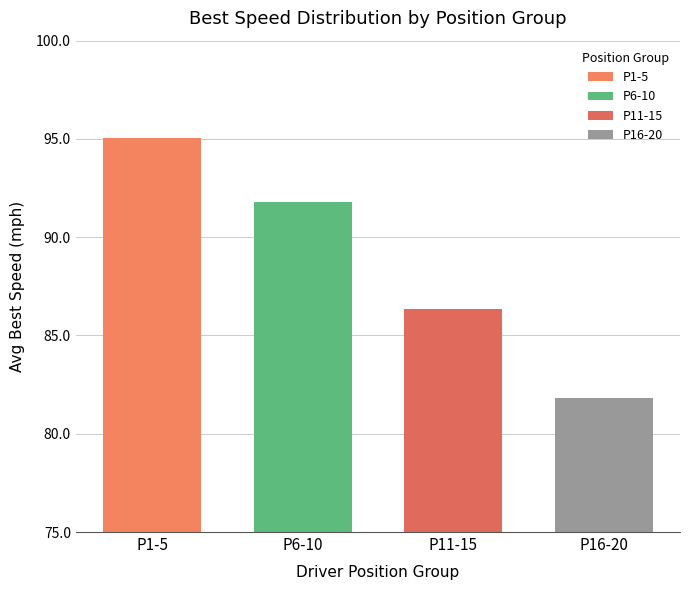

Reading right to left, list all the values displayed in this chart.

P16-20=81.8	P11-15=86.3	P6-10=91.8	P1-5=95.0